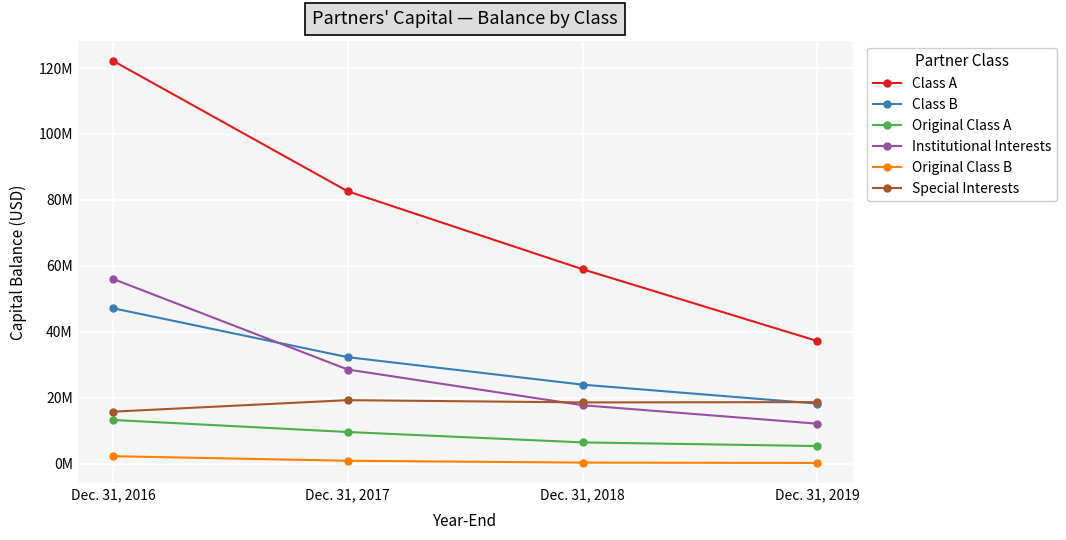

What is the average value of the Class A series?

75247704